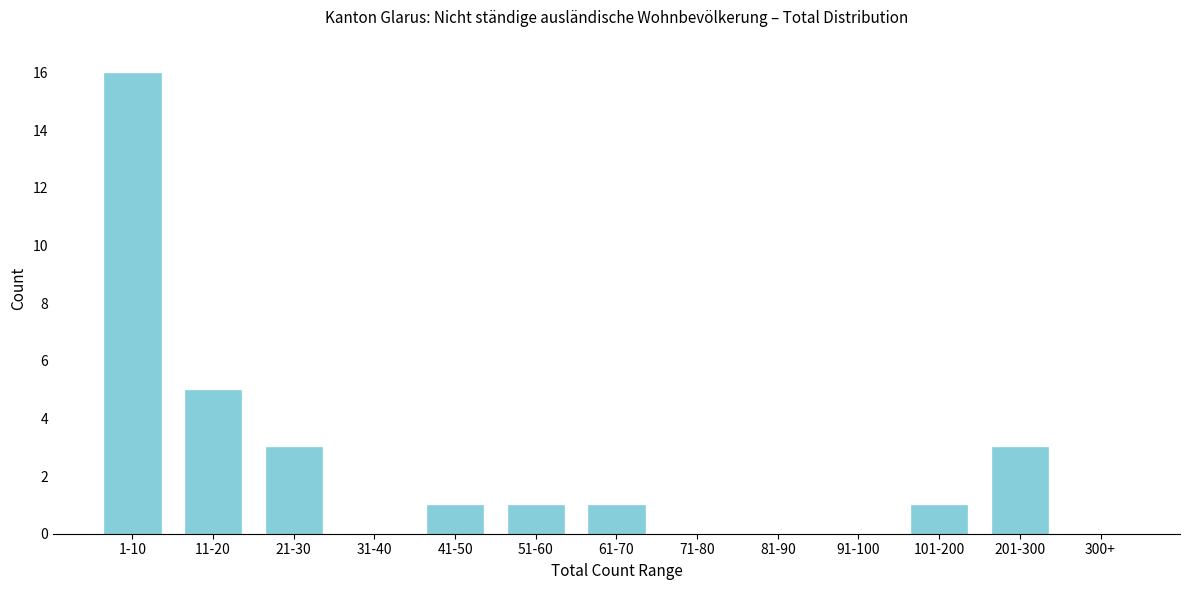

Reading left to right, list all the values displayed in this chart.

1-10=16	11-20=5	21-30=3	31-40=0	41-50=1	51-60=1	61-70=1	71-80=0	81-90=0	91-100=0	101-200=1	201-300=3	300+=0